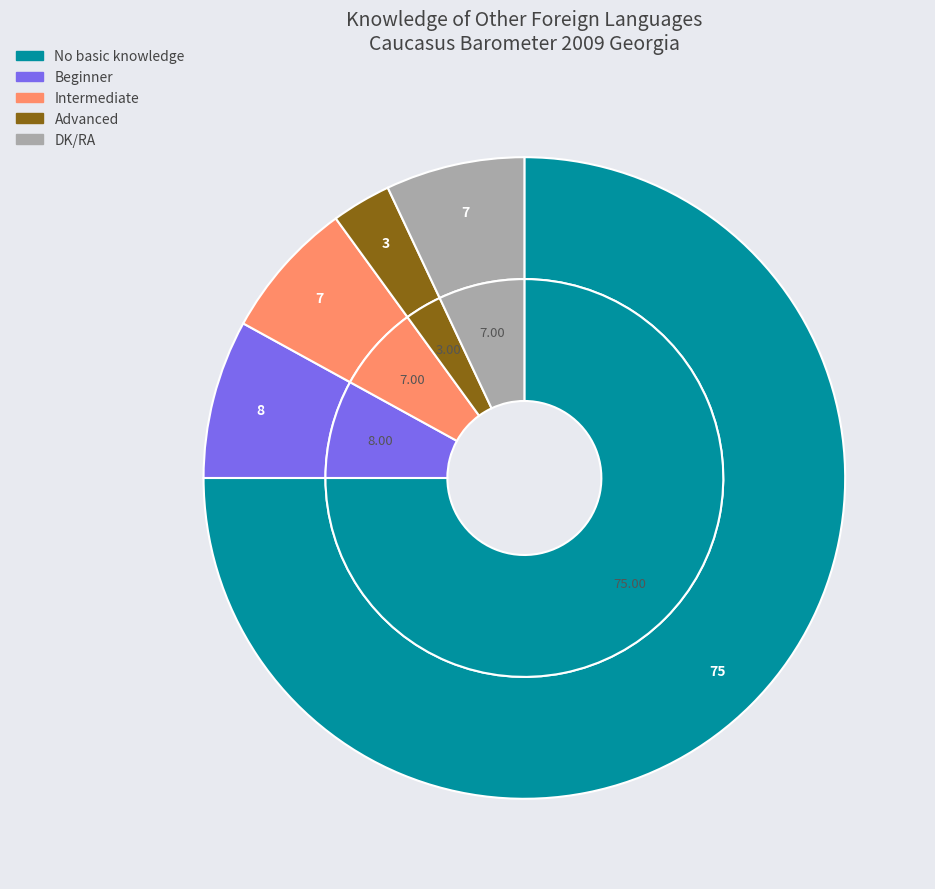

To the nearest percent, what is the average slice percentage?

20%